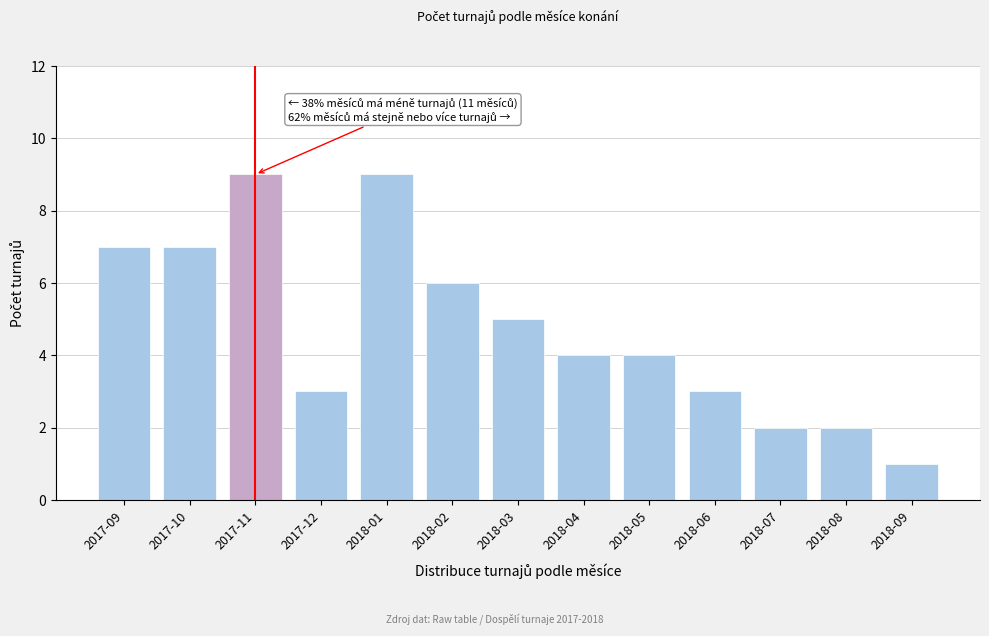

Reading left to right, what are all the values shown in this chart?

7	7	9	3	9	6	5	4	4	3	2	2	1